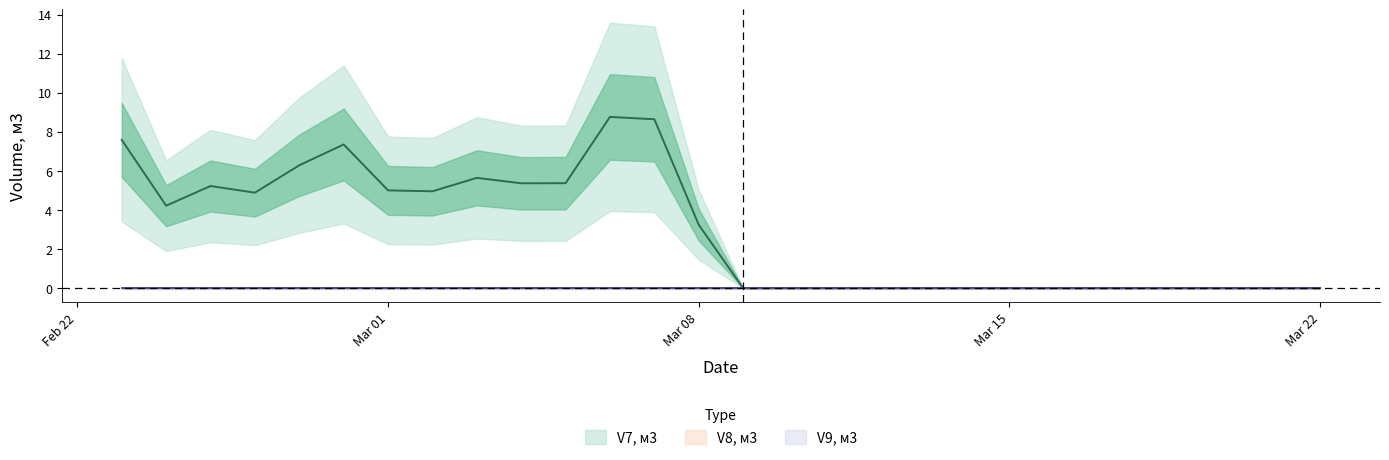

What is the label of the 25th point from the left?

2021-03-19